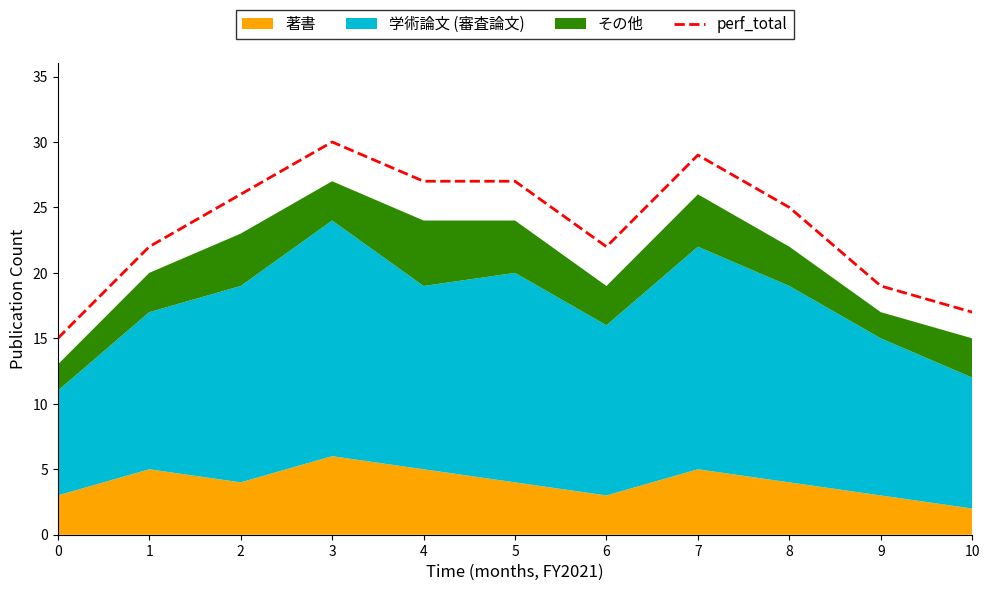

What is the value of the 4th point from the left?

30